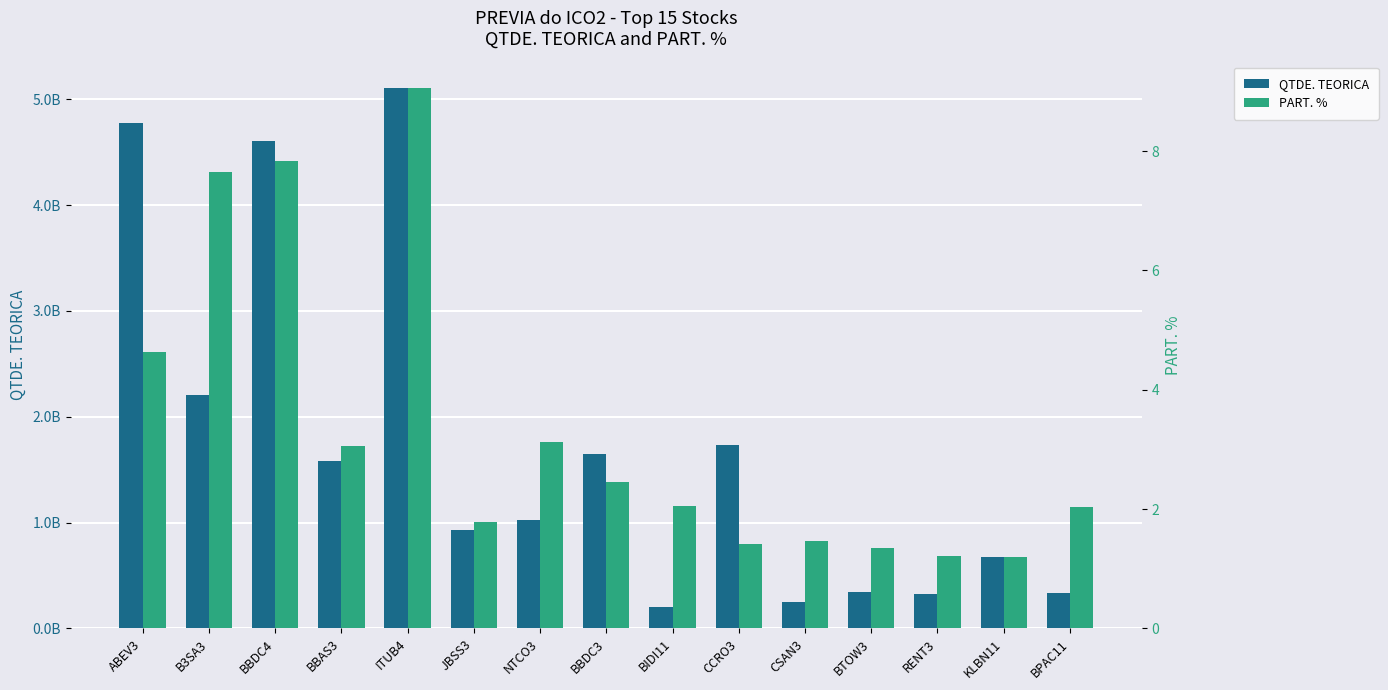

Which has a higher value, CCRO3 or BTOW3?

CCRO3